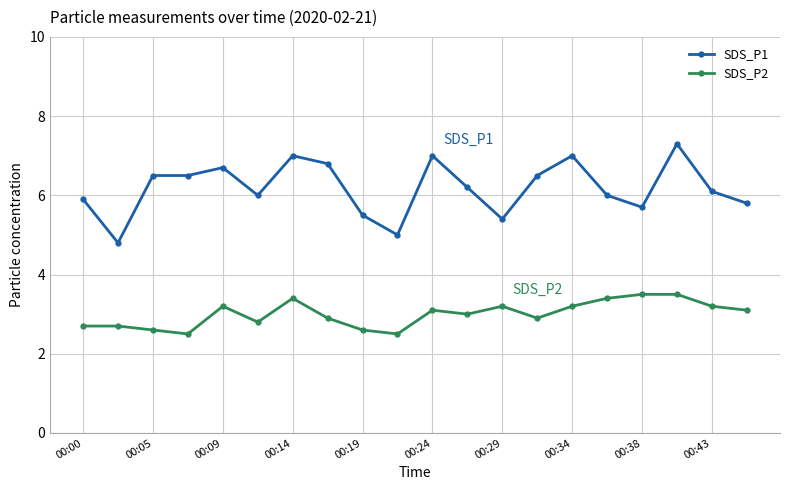

What is the sum of all SDS_P2 values?

60.0